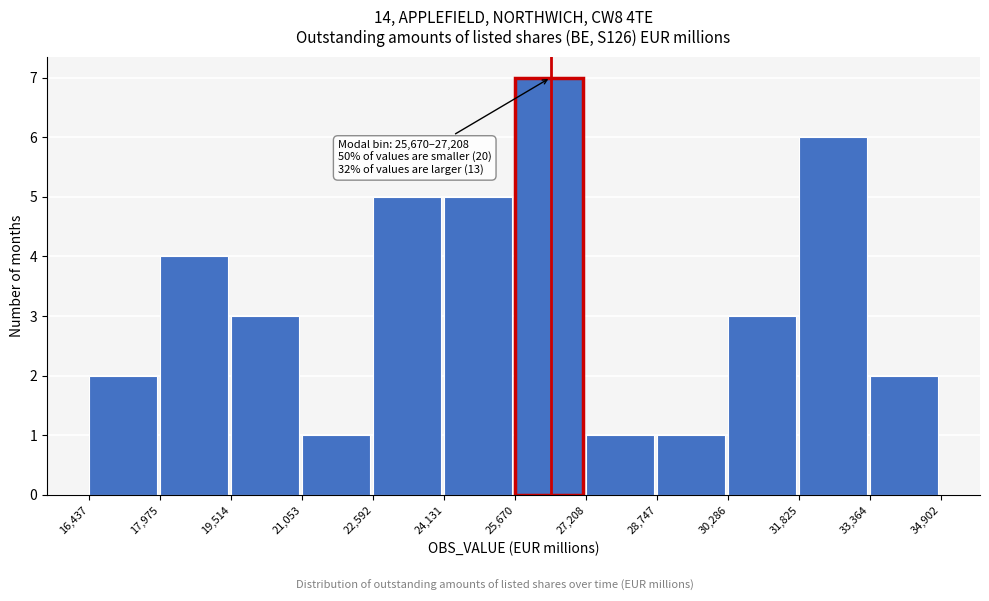

Over which range of the x-axis is the bar tallest?

25,670 to 27,208